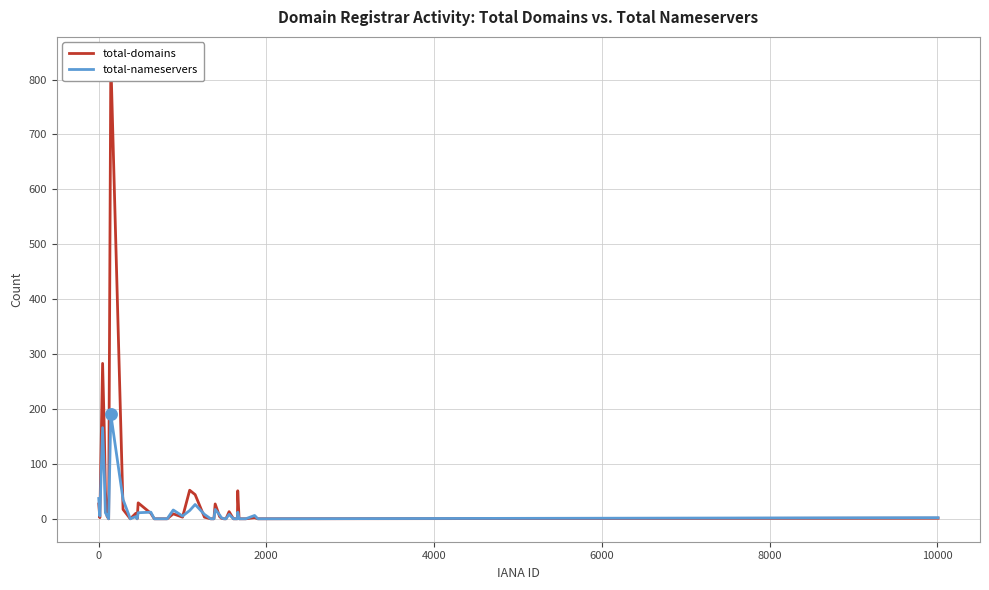

Which series reaches the maximum Y coordinate?

total-domains